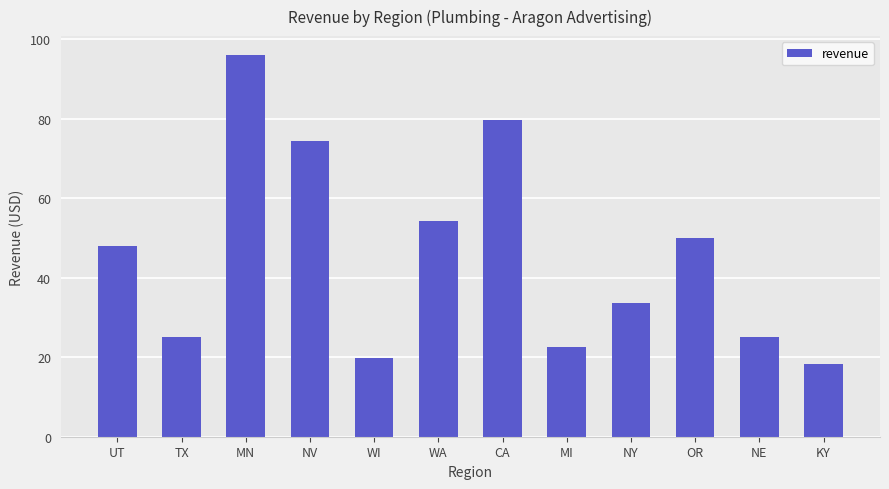

Between KY and WI, which is larger?

WI